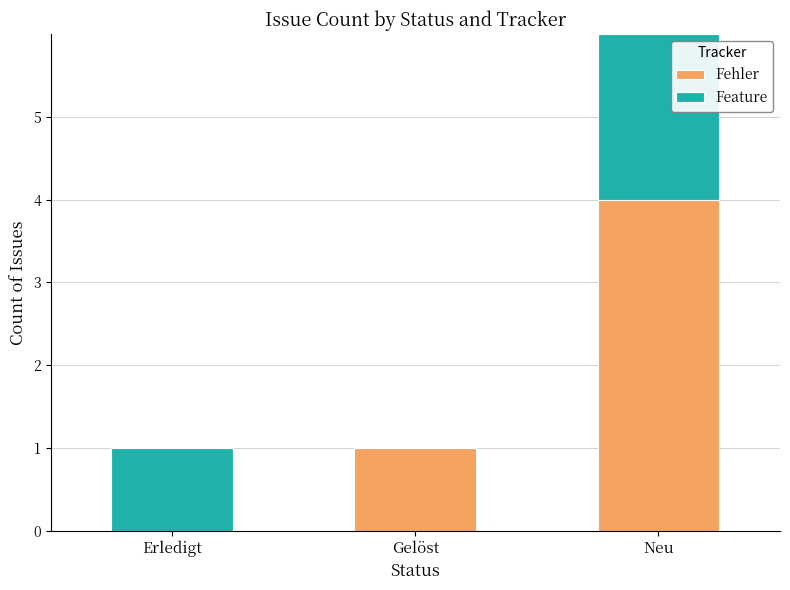

What is the sum of all Fehler values?

5